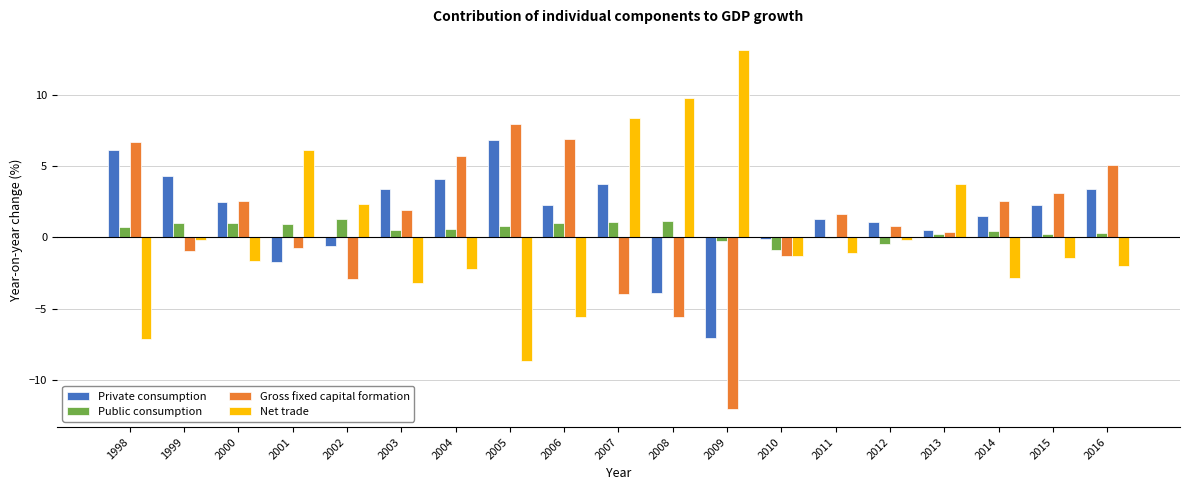

At which label is Net trade closest to 2?

2002